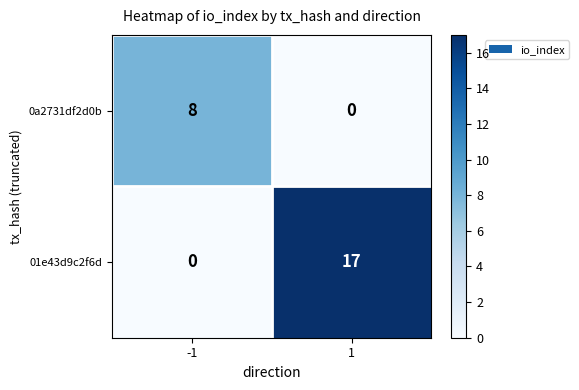

At 1, list the series in order from largest to smallest.

01e43d9c2f6d, 0a2731df2d0b